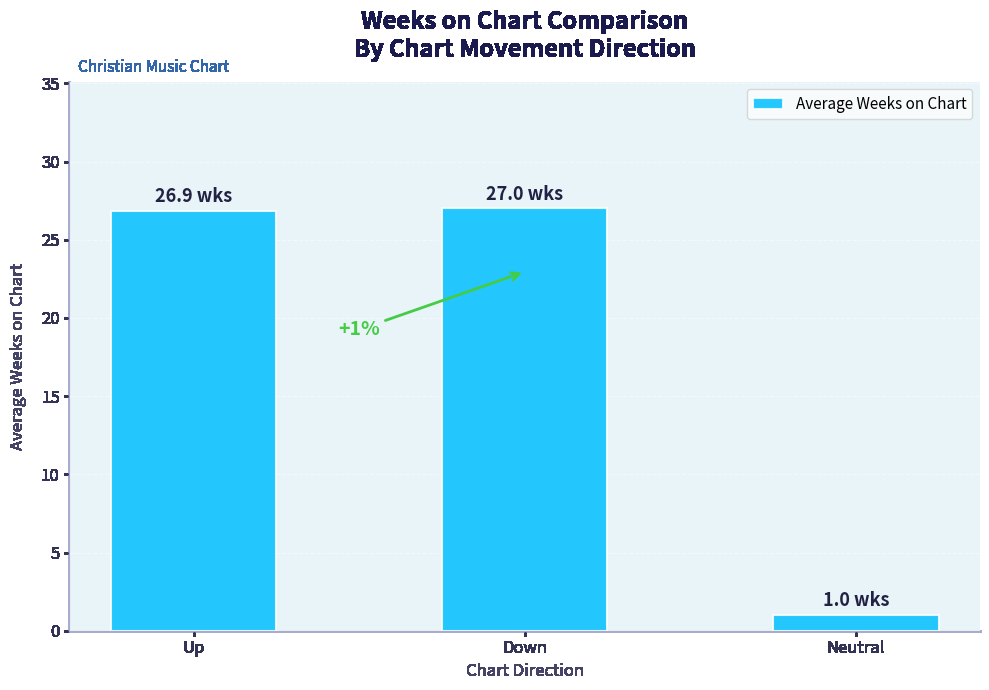

Reading left to right, list all the values displayed in this chart.

Up=26.9	Down=27.0	Neutral=1.0